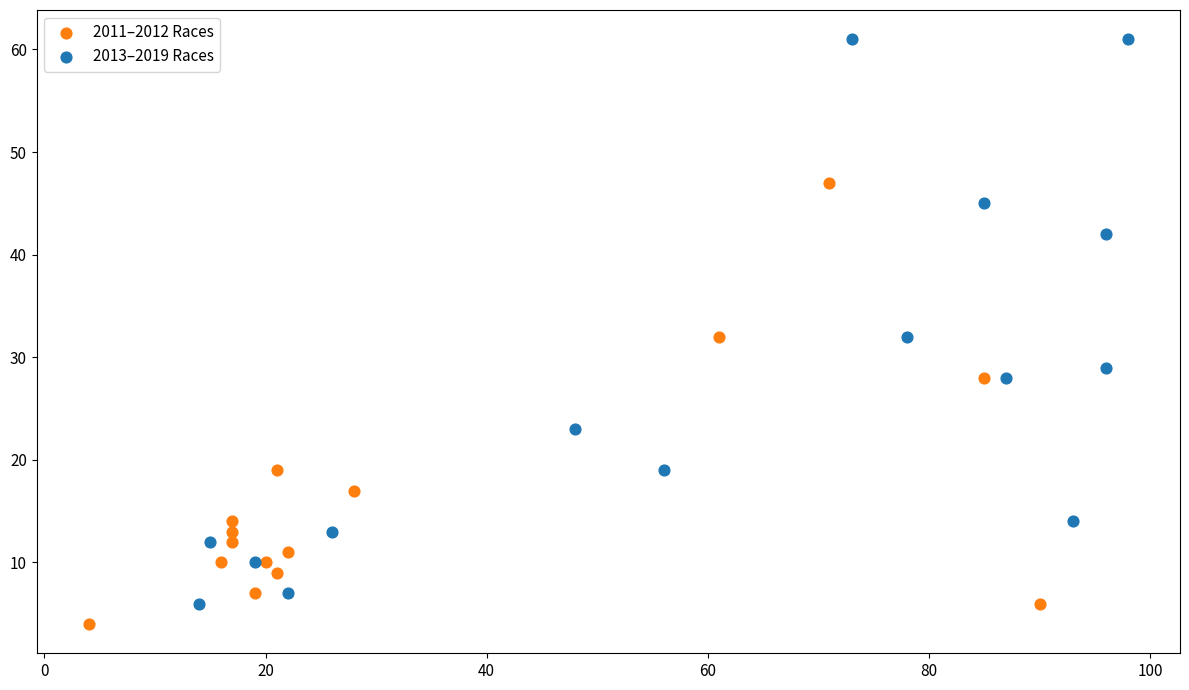

Which series reaches the maximum Y coordinate?

2013–2019 Races